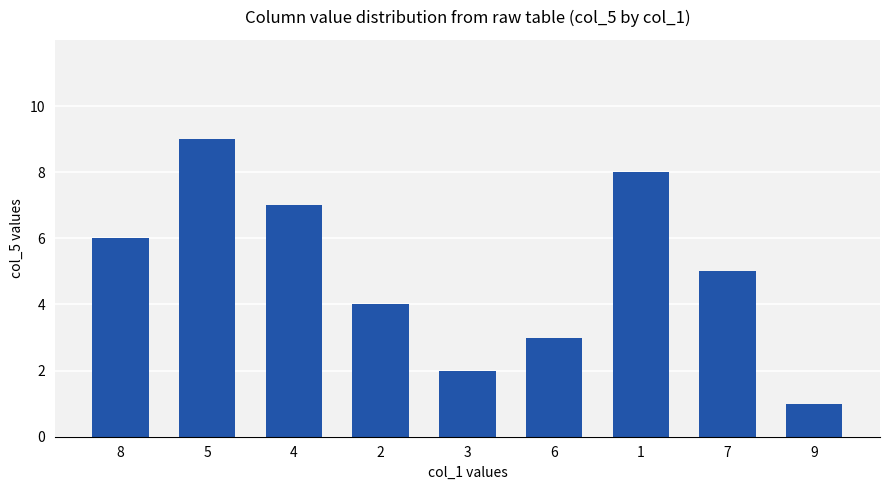

Rank the categories by value from highest to lowest.

5, 1, 4, 8, 7, 2, 6, 3, 9